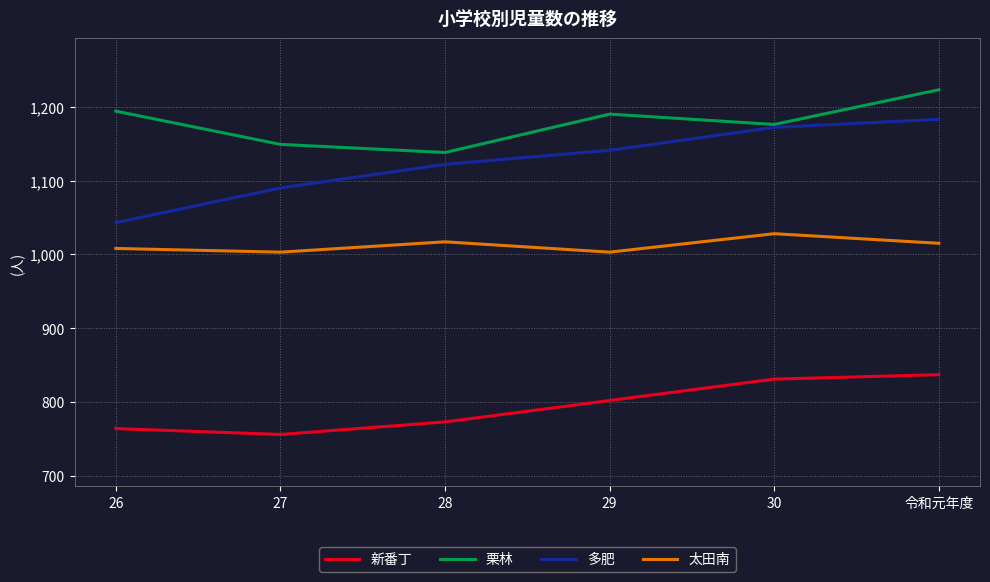

Which category has the highest value across all series?

令和元年度